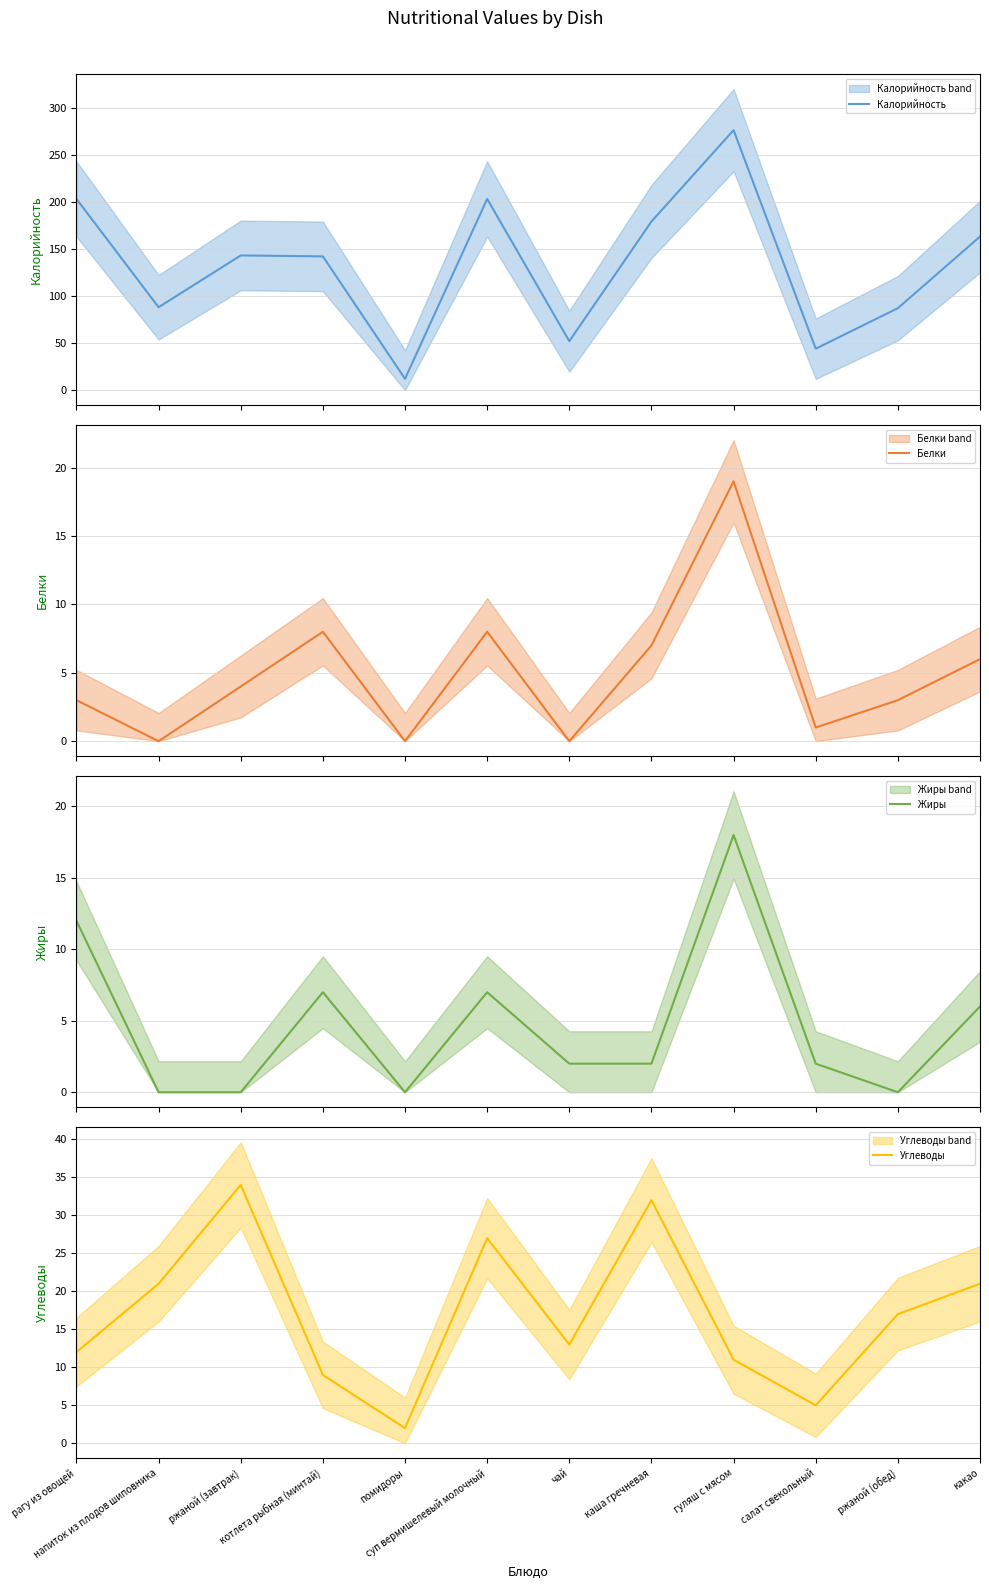

What is the spread (max minus min) of values at суп вермишелевый молочный?

196